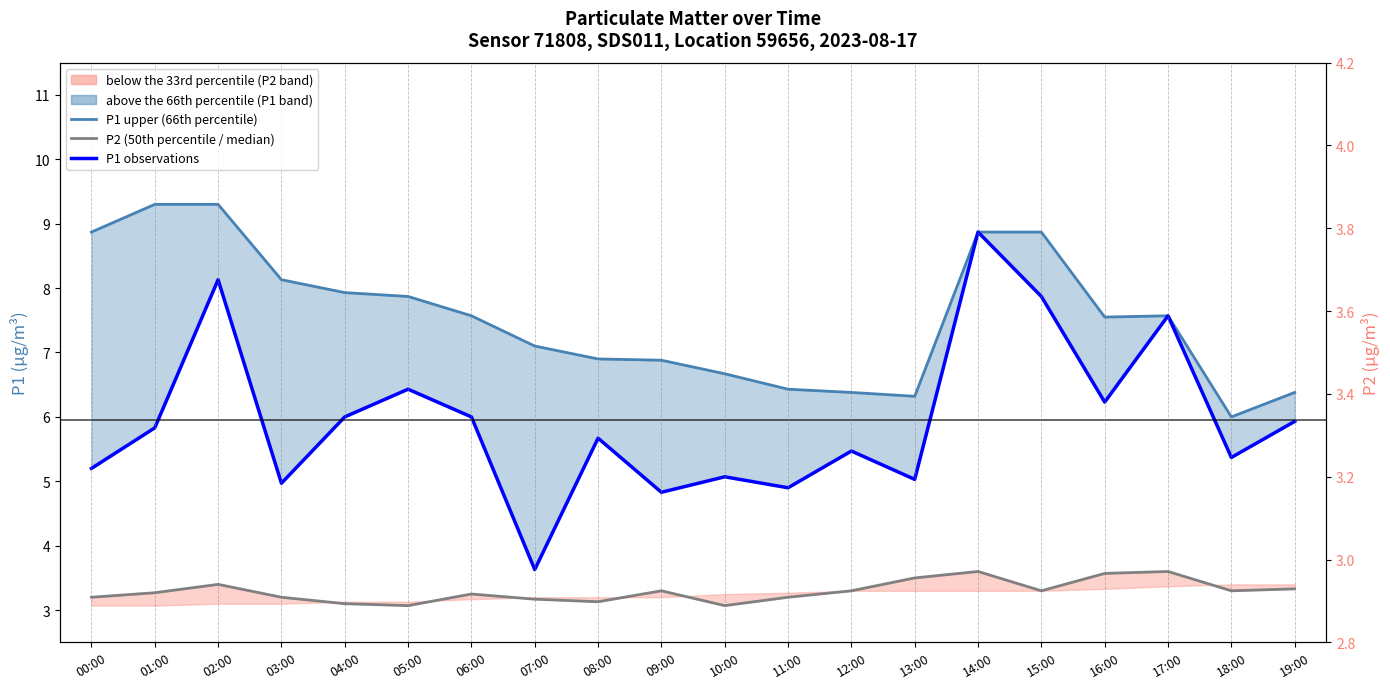

What is the label of the 15th point from the left?

14:00